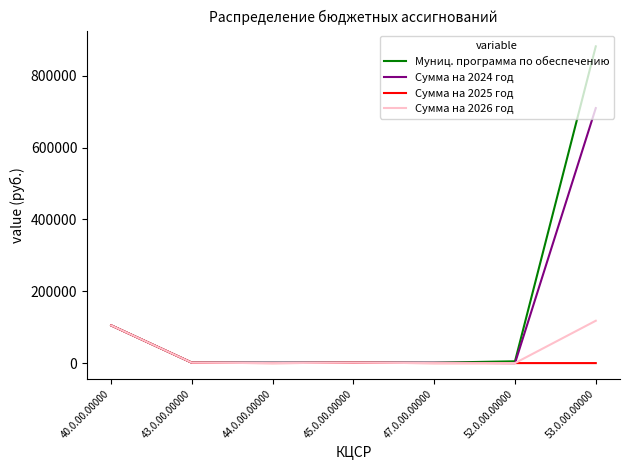

Rank the series by their maximum value, from lowest to highest.

Сумма на 2025 год, Сумма на 2026 год, Сумма на 2024 год, Муниц. программа по обеспечению